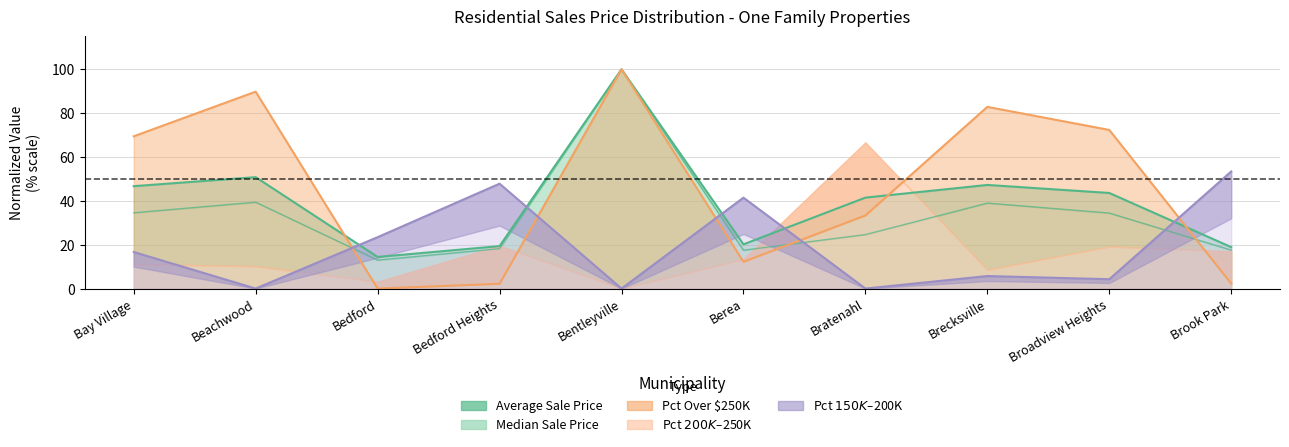

What is the value of the Pct Over 250K point at the 9th from the left?

72.3